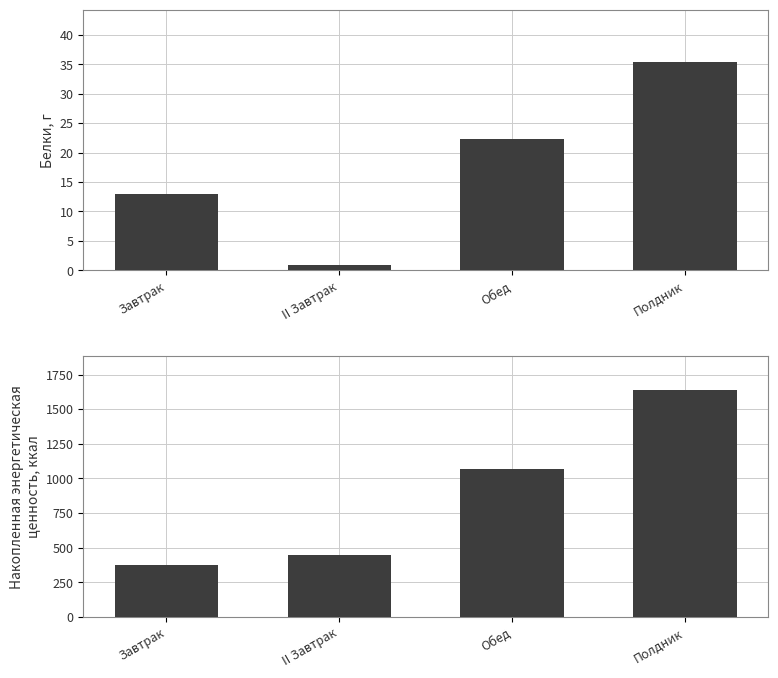

What are all the series names shown in the legend?

Белки, г, Энергетическая ценность, ккал (накопленная)